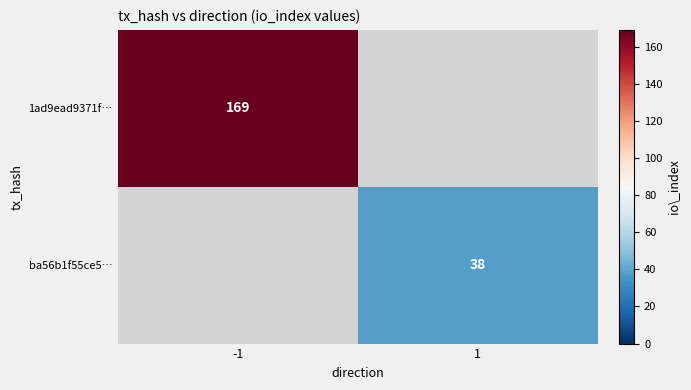

The value of ba56b1f55ce5… at 1 is 61. True or false?

False